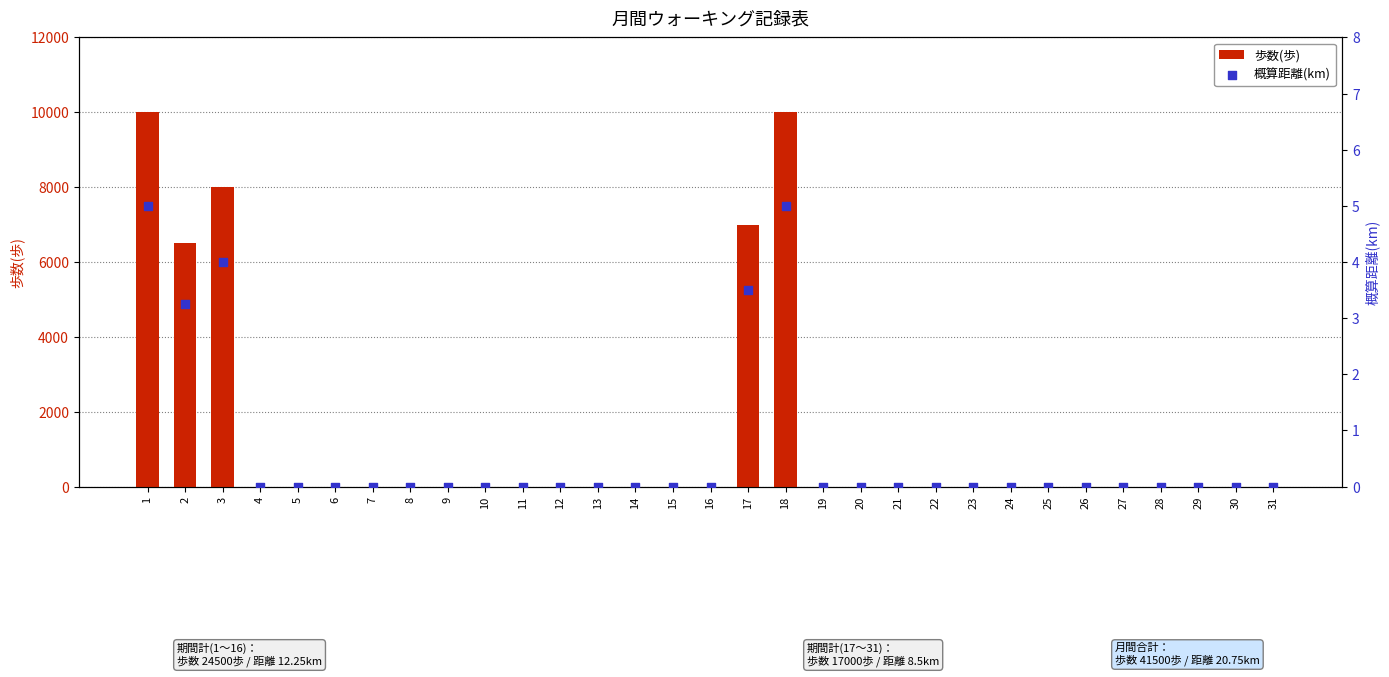

Which series contains the lowest Y value?

歩数(歩)